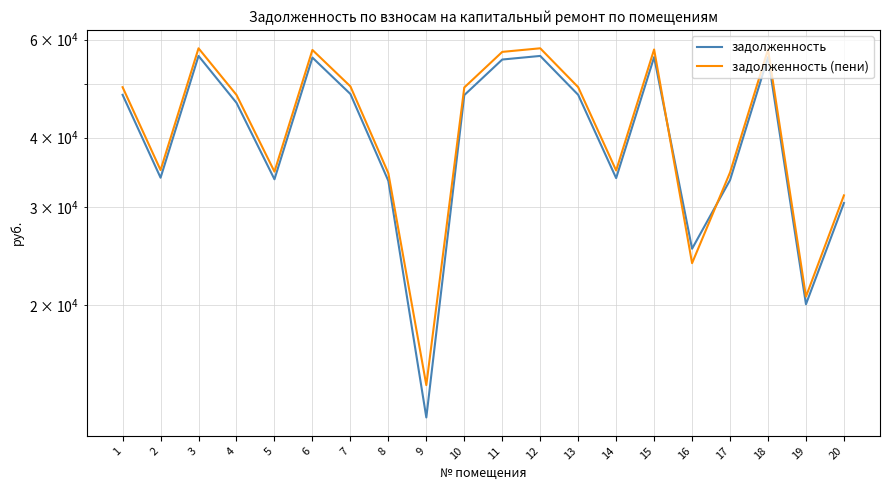

After their last crossing, which series has the higher values: задолженность (пени) or задолженность?

задолженность (пени)